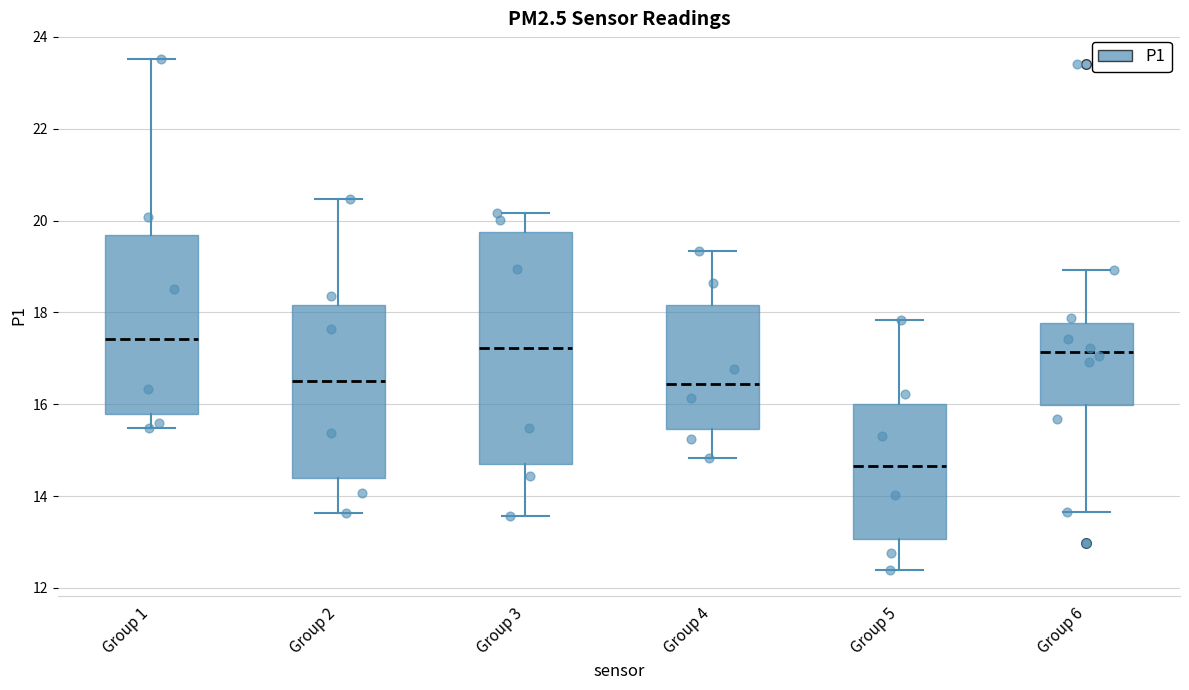

Reading left to right, read every box against the y-axis: the position of its median line, the range the box covers, and the ends of its whiskers. The values are not printed on the chart, so give them approximately, as read against the axis.

Group 1: median 17.4, box 15.8 to 19.6, whiskers 15.4 to 23.6
Group 2: median 16.6, box 14.4 to 18.2, whiskers 13.6 to 20.4
Group 3: median 17.2, box 14.6 to 19.8, whiskers 13.6 to 20.2
Group 4: median 16.4, box 15.4 to 18.2, whiskers 14.8 to 19.4
Group 5: median 14.6, box 13.0 to 16.0, whiskers 12.4 to 17.8
Group 6: median 17.2, box 16.0 to 17.8, whiskers 13.6 to 19.0